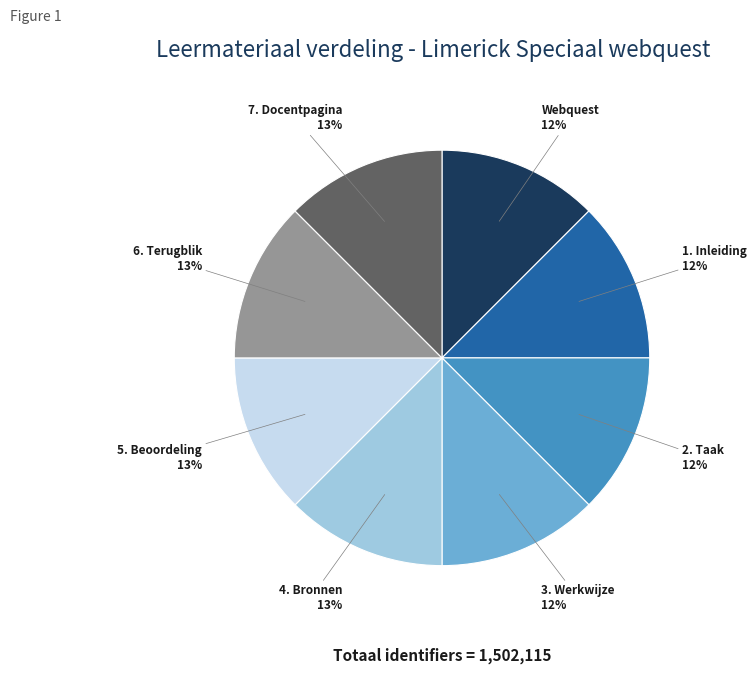

What is the ratio of the value at 5. Beoordeling to the value at 4. Bronnen?

1.0